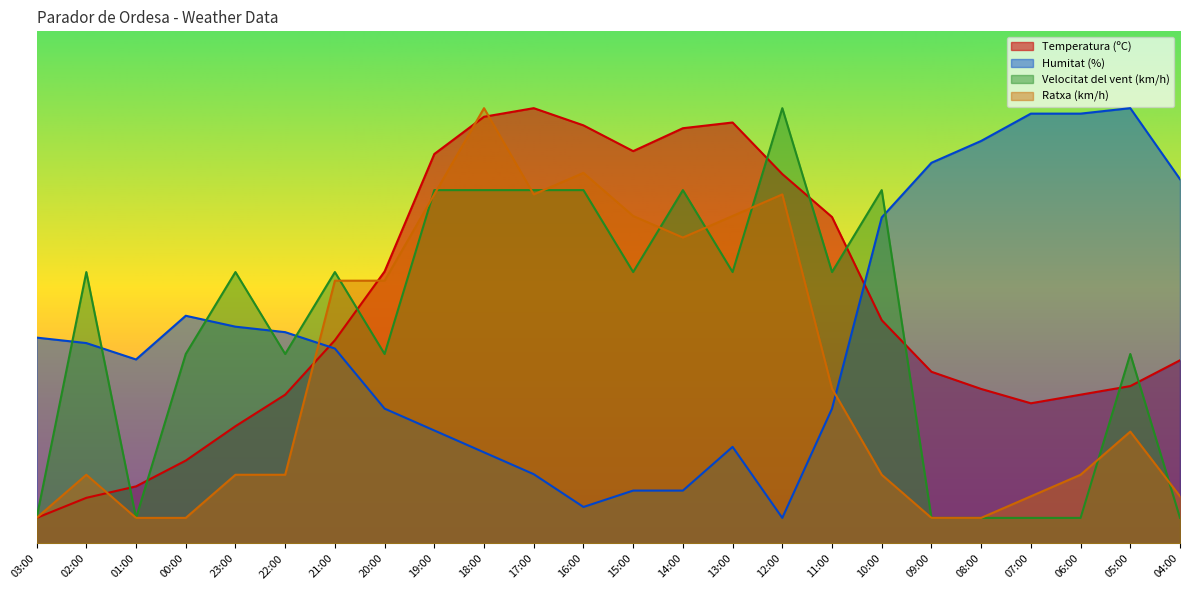

Reading left to right, extract all data points from this chart.

Temperatura (ºC): 5.0	8.9	11.2	16.2	22.9	29.1	39.7	53.1	76.0	83.3	85.0	81.6	76.6	81.1	82.2	72.1	63.7	43.6	33.5	30.2	27.4	29.1	30.7	35.8
Humitat (%): 40.2	39.1	35.9	44.5	42.3	41.3	38.1	26.3	22.1	17.8	13.5	7.1	10.3	10.3	18.9	5.0	26.3	63.7	74.3	78.6	83.9	83.9	85.0	71.1
Velocitat del vent (km/h): 5.0	53.0	5.0	37.0	53.0	37.0	53.0	37.0	69.0	69.0	69.0	69.0	53.0	69.0	53.0	85.0	53.0	69.0	5.0	5.0	5.0	5.0	37.0	5.0
Ratxa (km/h): 5.0	13.4	5.0	5.0	13.4	13.4	51.3	51.3	68.2	85.0	68.2	72.4	63.9	59.7	63.9	68.2	30.3	13.4	5.0	5.0	9.2	13.4	21.8	9.2